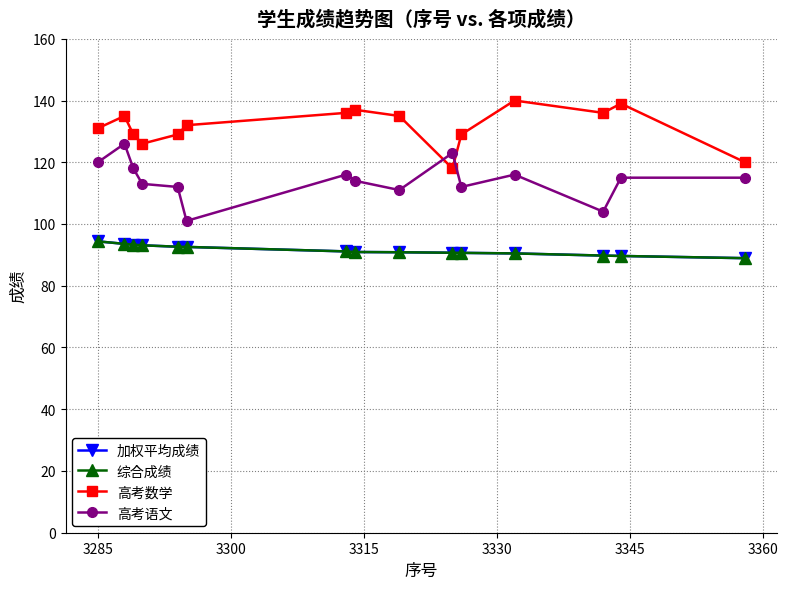

How many interior local peaks does the 高考语文 series have?

4